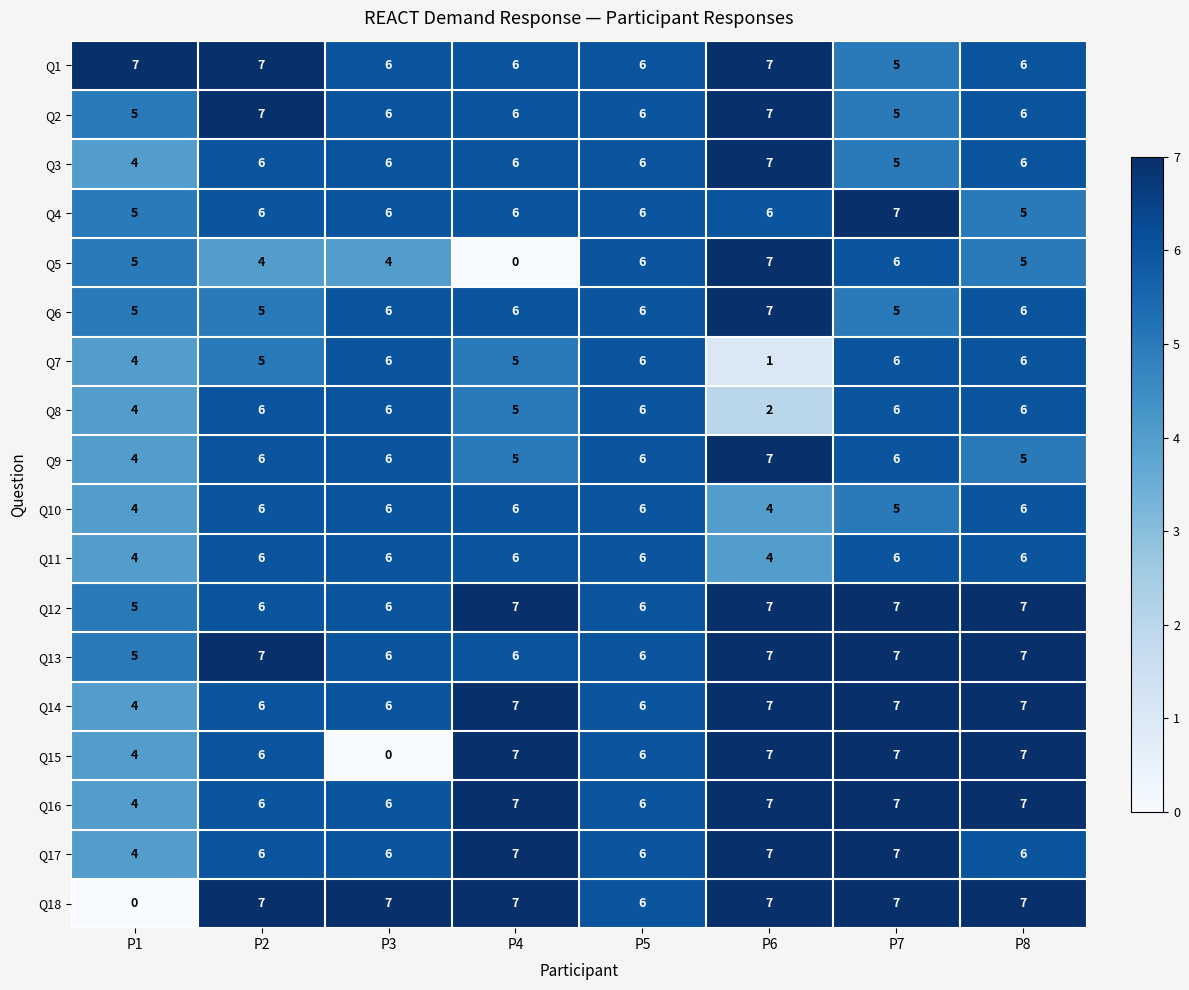

What is the difference between the maximum and minimum values in the Q16 series?

3